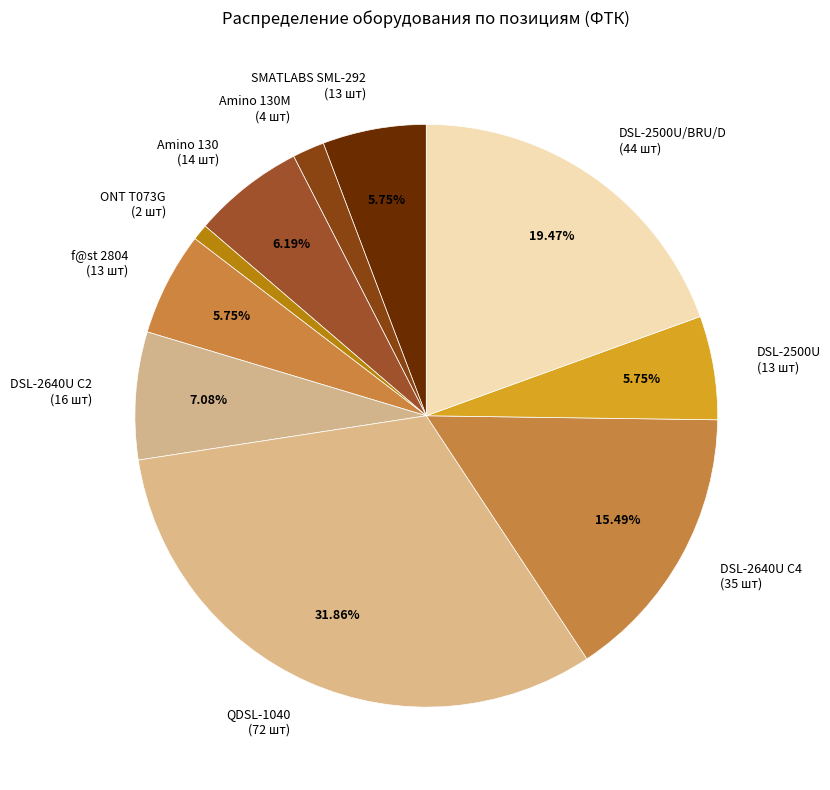

Is QDSL-1040 (72 шт) the majority of the pie?

No